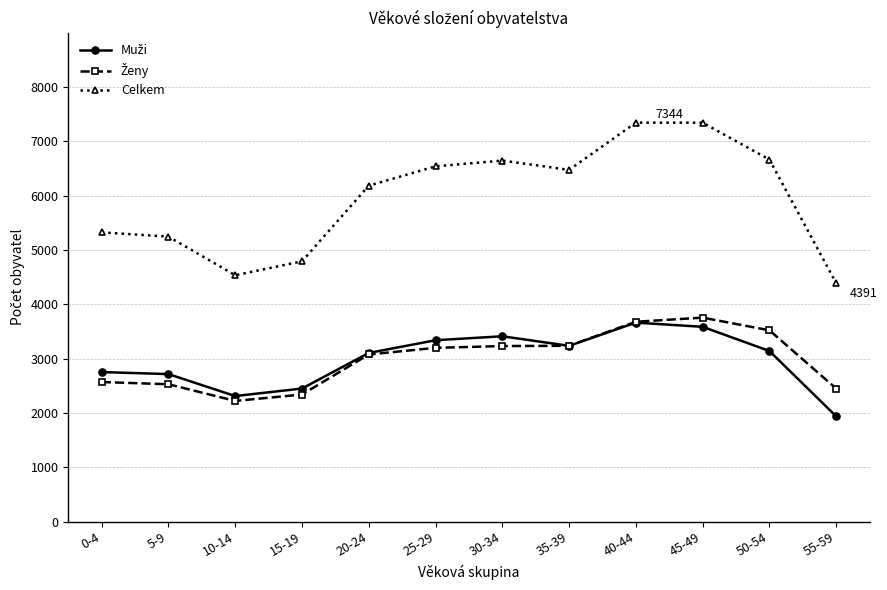

Where is Celkem nearest to the value 5867?

20-24